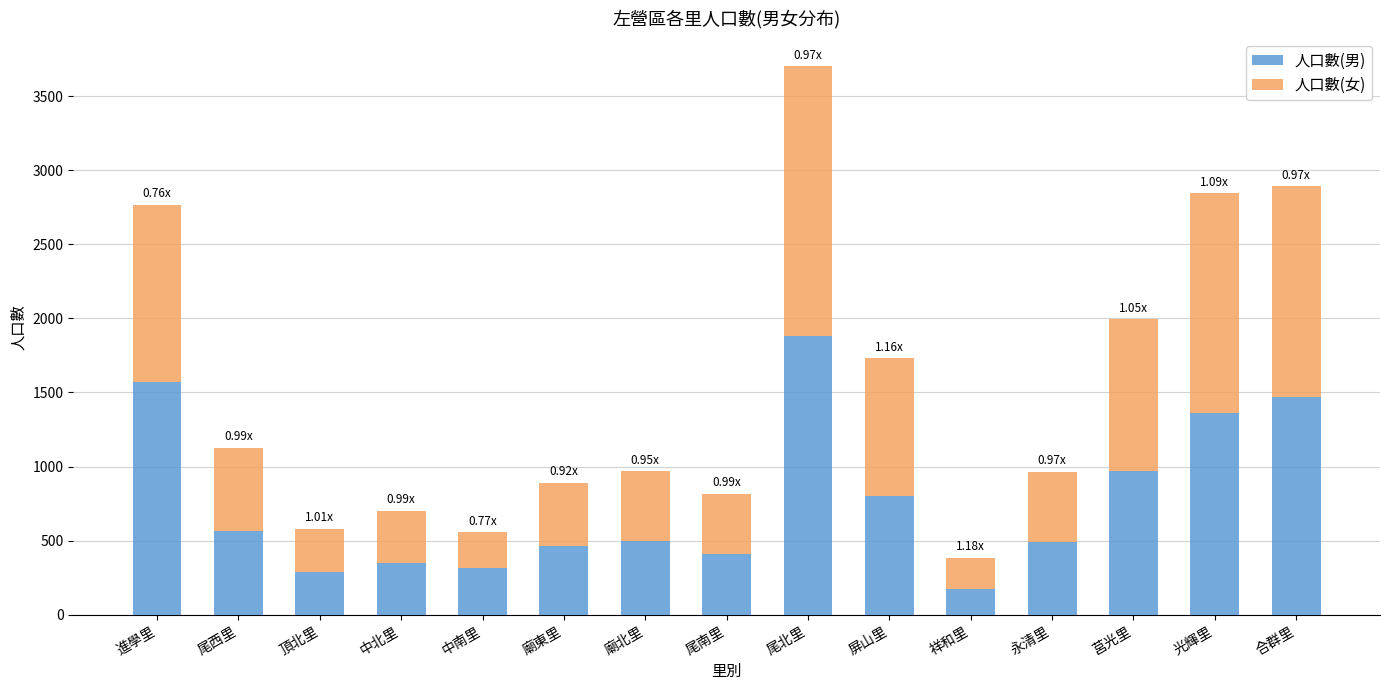

Which category has the highest value in the 人口數(男) series?

尾北里